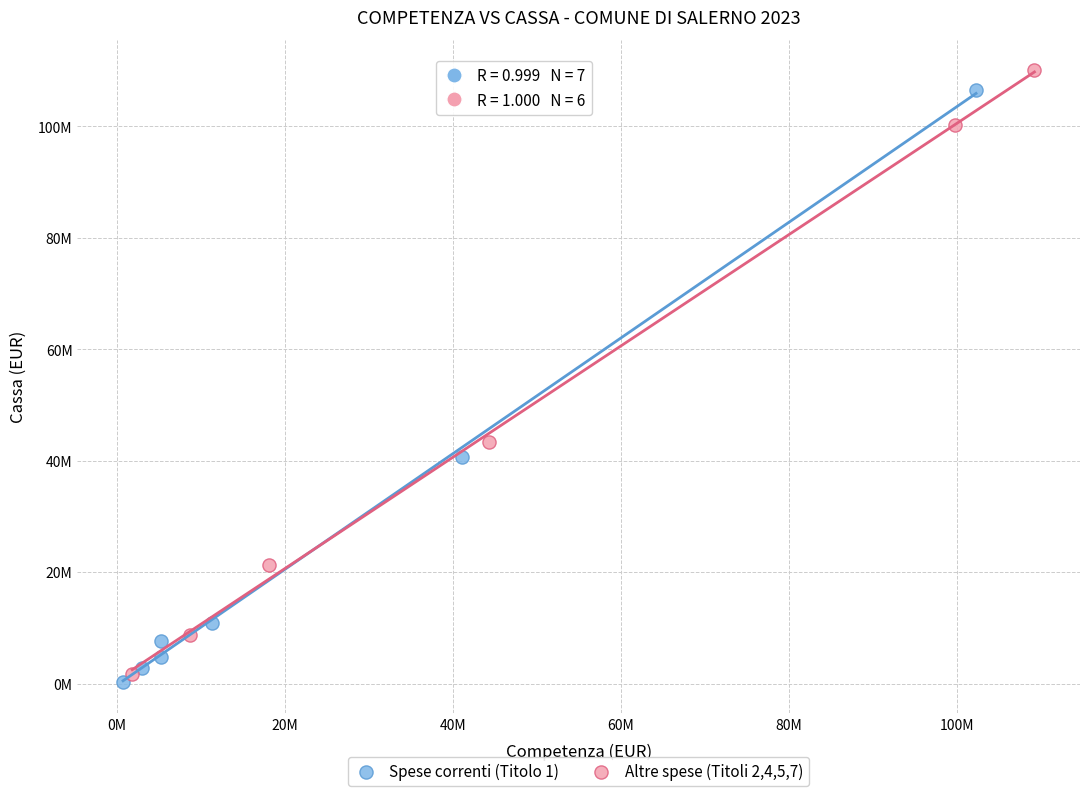

What are all the series names shown in the legend?

Spese correnti (Titolo 1), Altre spese (Titoli 2,4,5,7)